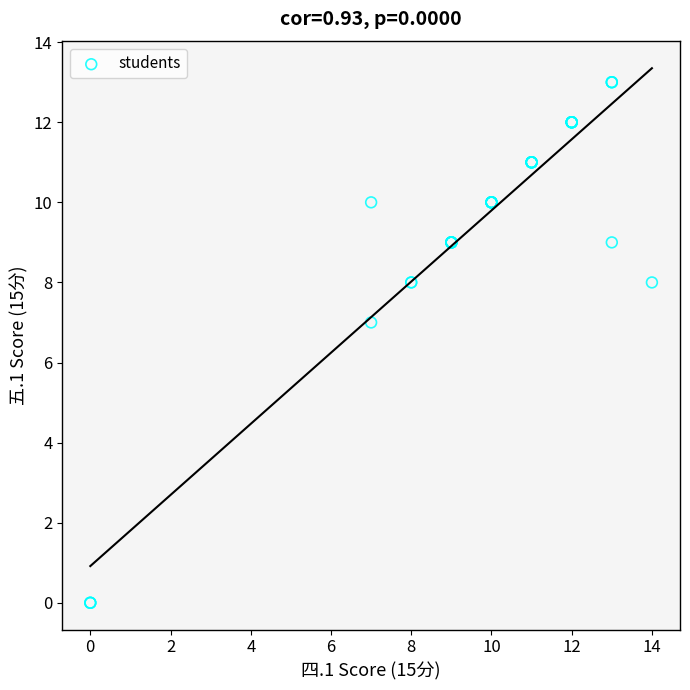

What Y value in the scatter plot is closest to 6?

7